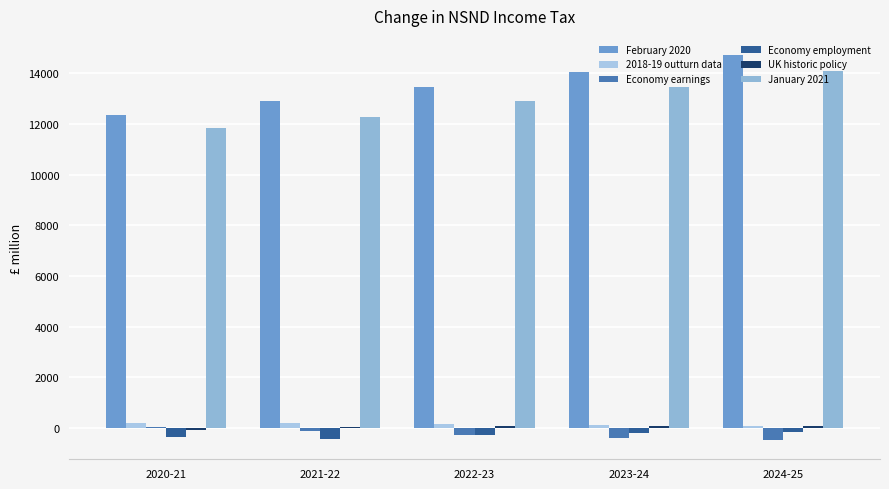

Count the number of data series in this chart.

6